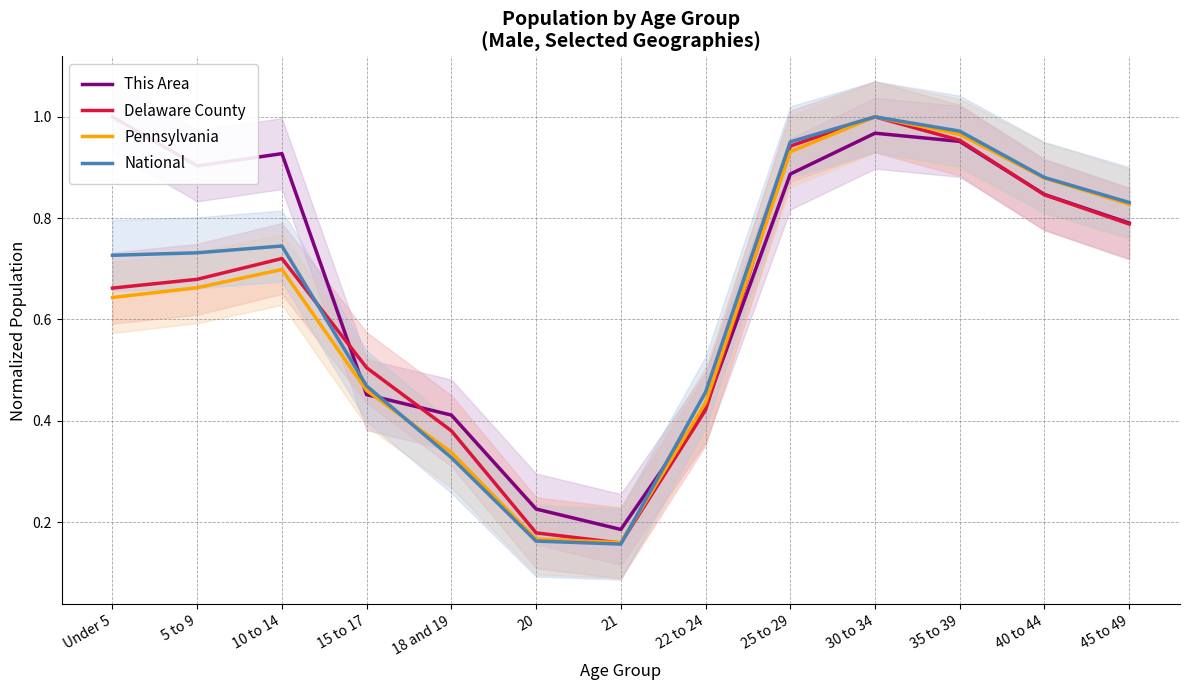

True or false: Pennsylvania has more than 1 interior local peaks.

True